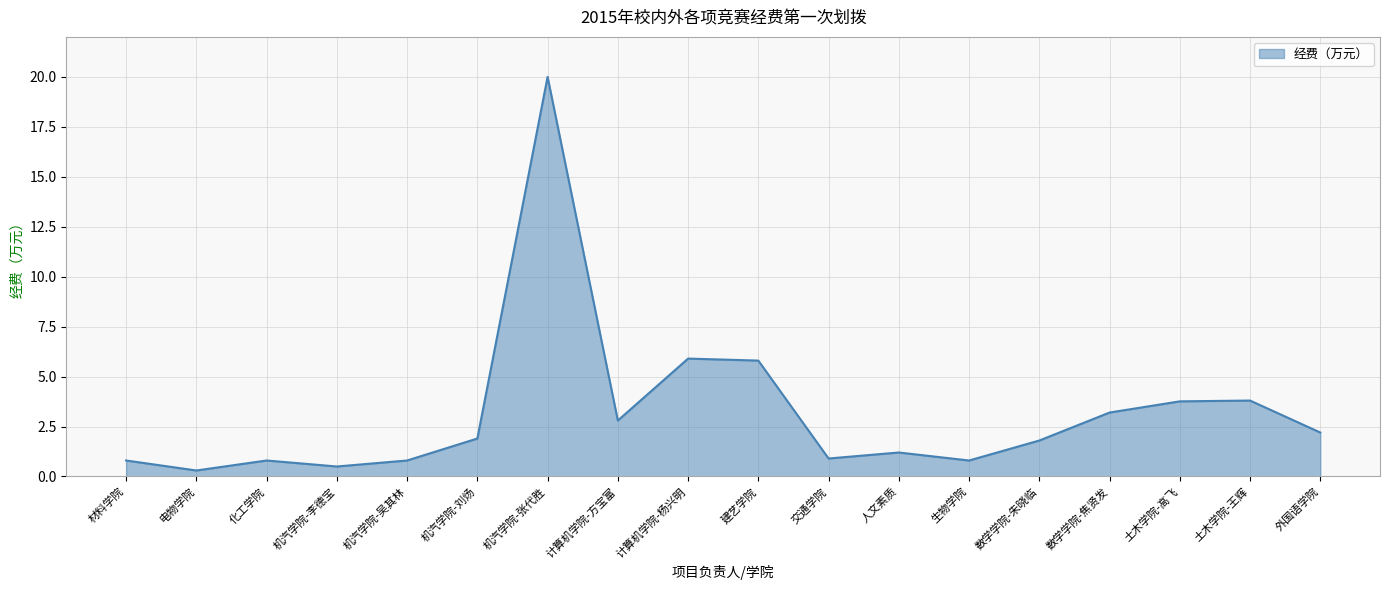

What is the average value?

3.2